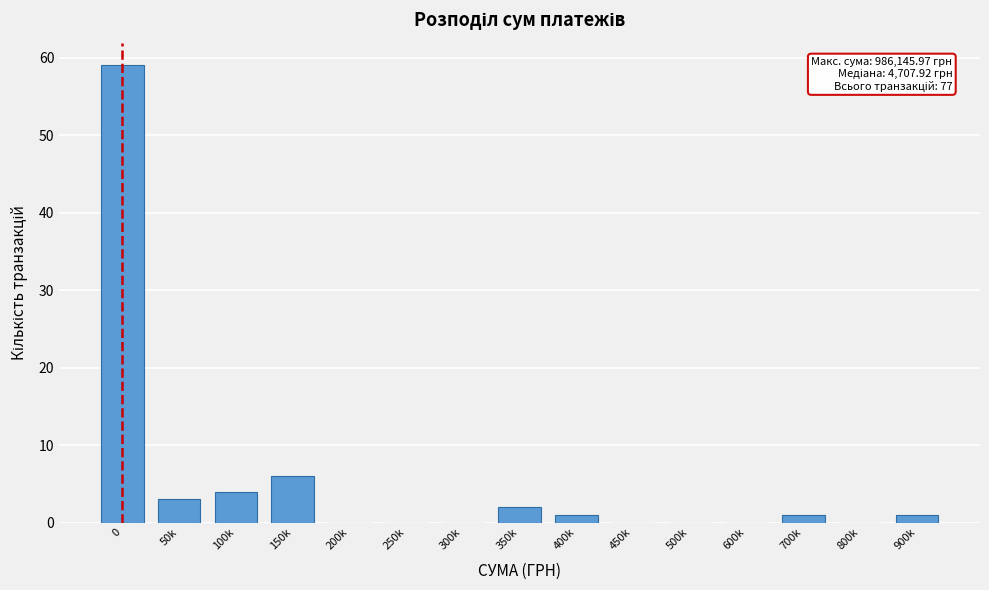

Reading left to right, transcribe all the data shown in this chart.

0=59	50k=3	100k=4	150k=6	200k=0	250k=0	300k=0	350k=2	400k=1	450k=0	500k=0	600k=0	700k=1	800k=0	900k=1